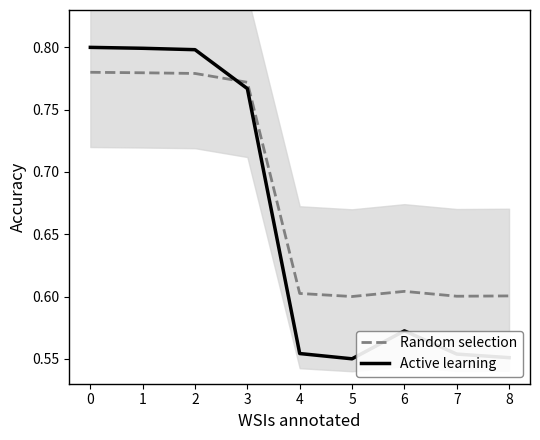

What is the minimum value shown in the chart?

0.6